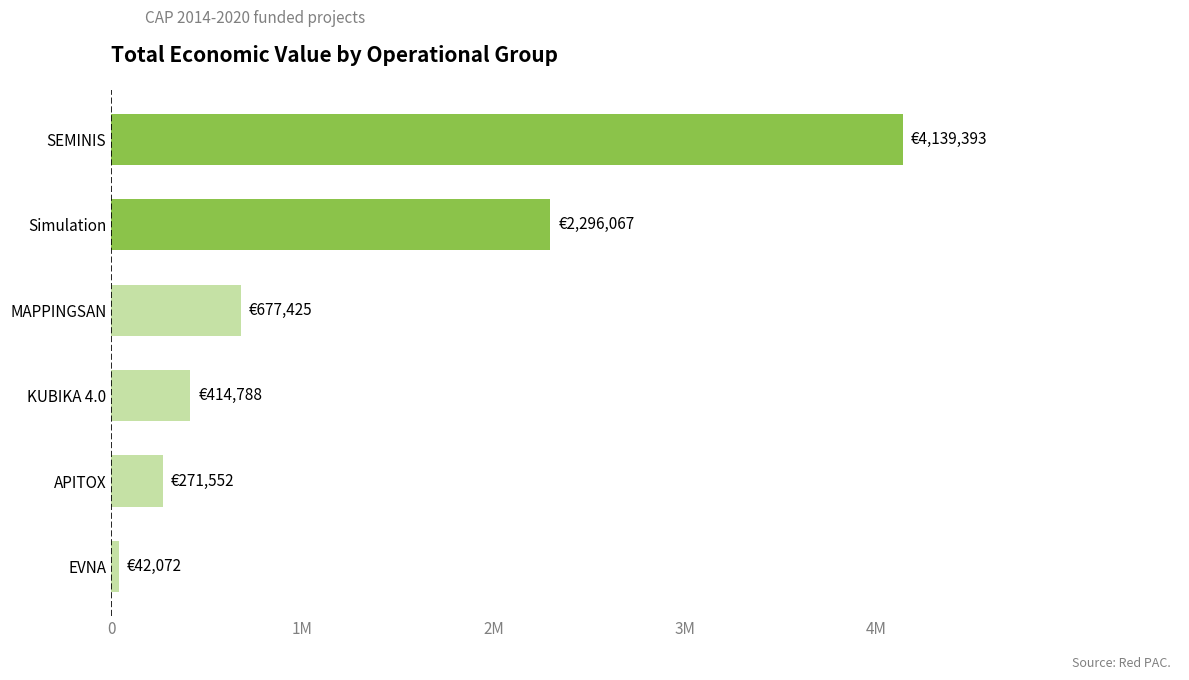

What is the difference between the second highest and second lowest values?

2024515